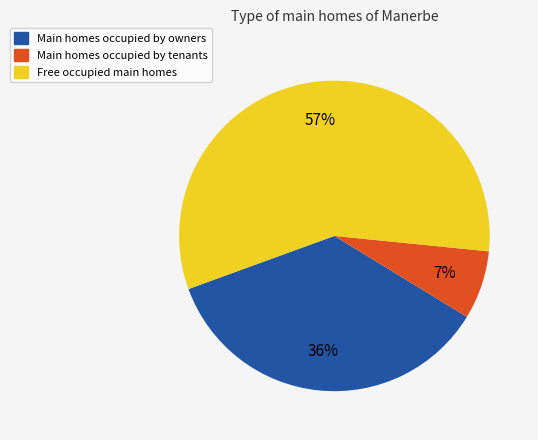

To the nearest percent, what percentage of the pie is Main homes occupied by tenants?

7%